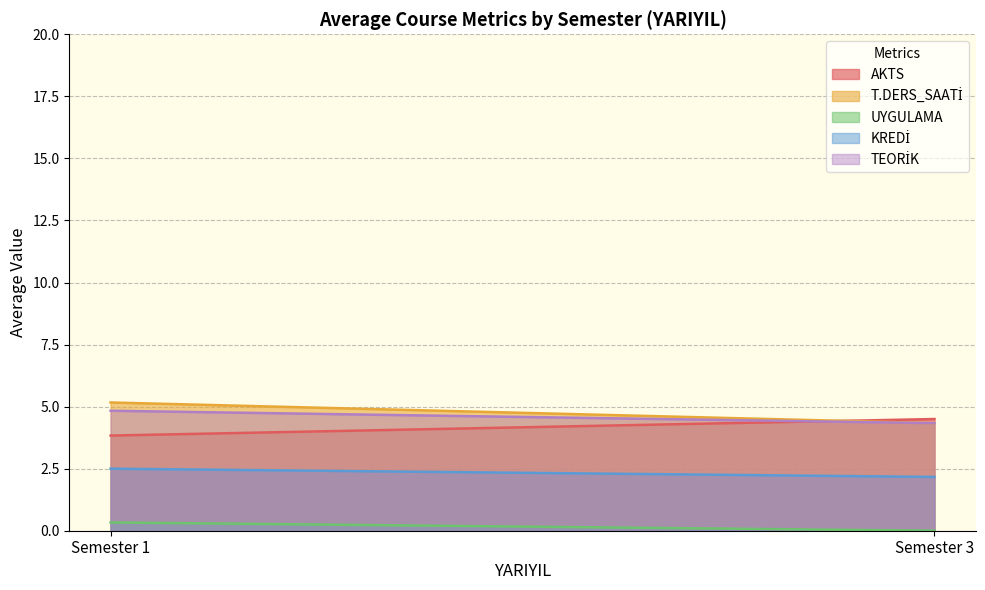

True or false: UYGULAMA and T.DERS_SAATİ cross at least once.

False